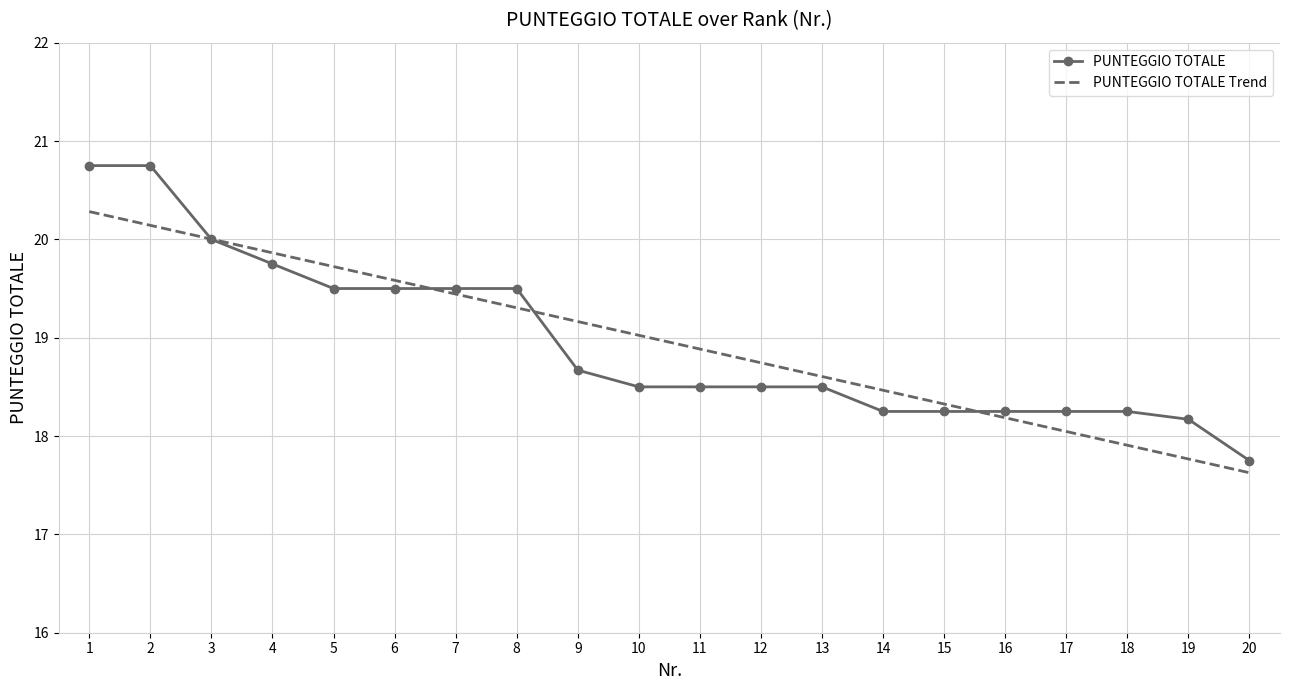

Is it true that PUNTEGGIO TOTALE Trend equals 29.8 at 3?

False